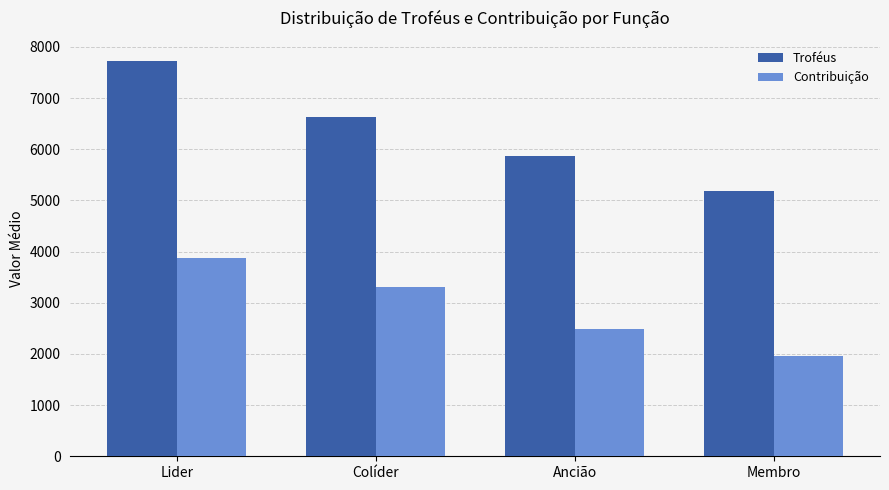

What is the difference between the maximum and minimum values in the Troféus series?

2540